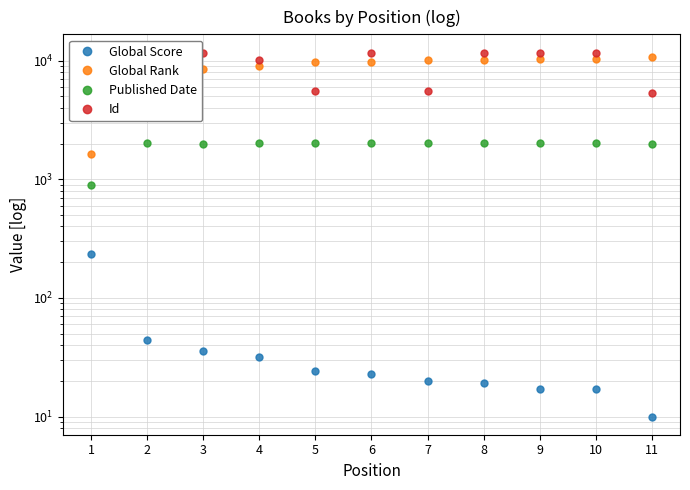

Reading left to right, what are all the values shown in this chart?

Global Score: 1=234	2=44	3=36	4=32	5=24	6=23	7=20	8=19	9=17	10=17	11=10
Global Rank: 1=1634	2=7846	3=8491	4=9044	5=9681	6=9722	7=10060	8=10141	9=10308	10=10308	11=10657
Published Date: 1=900	2=2006	3=1997	4=2017	5=2009	6=2011	7=2015	8=2016	9=2018	10=2018	11=2001
Id: 1=3642	2=11560	3=11708	4=10144	5=5565	6=11712	7=5555	8=11707	9=11710	10=11706	11=5292